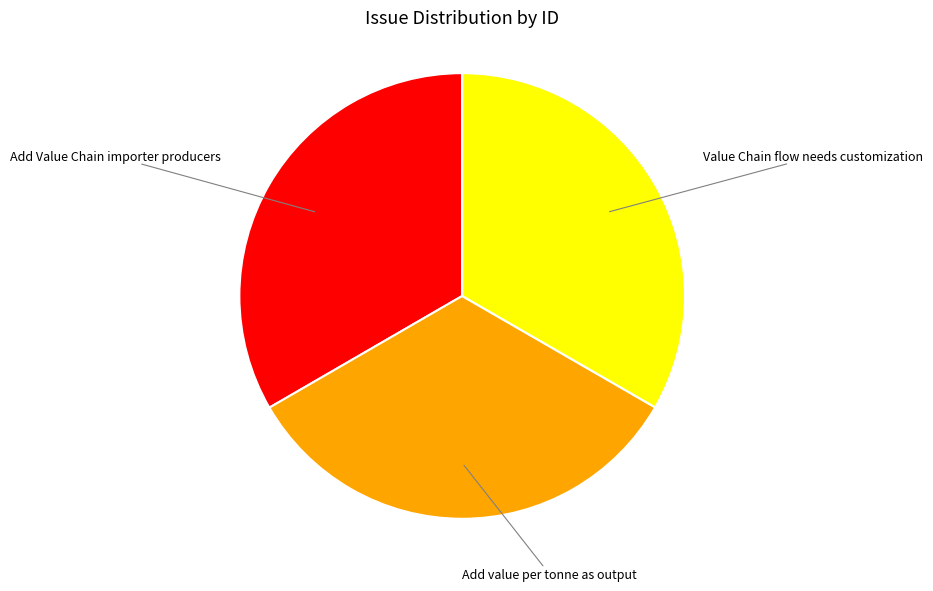

True or false: Value Chain flow needs customization accounts for 39% of the total.

False